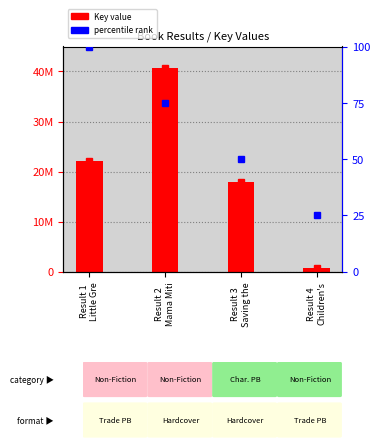

What is the average value?

20320142